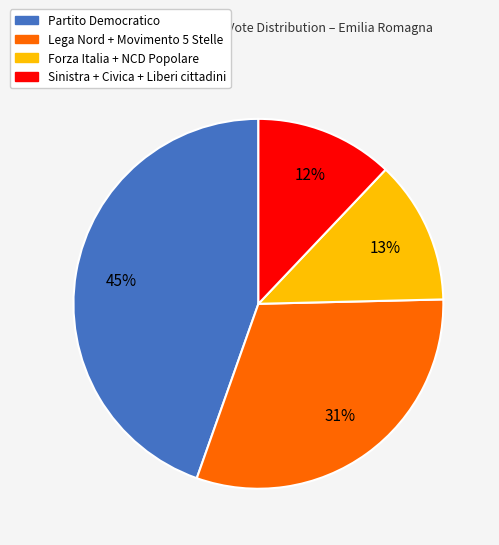

Do Sinistra + Civica + Liberi cittadini and Forza Italia + NCD Popolare together represent more than half of the pie?

No